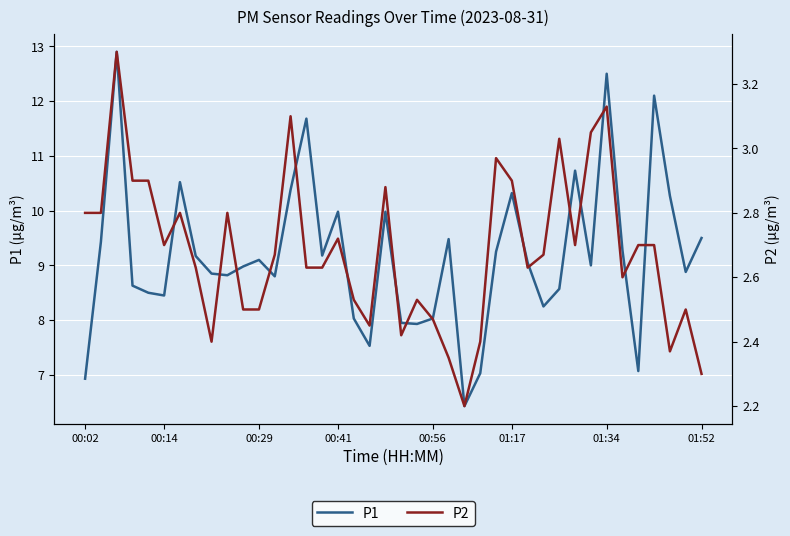

What is the maximum value for P1?

12.9